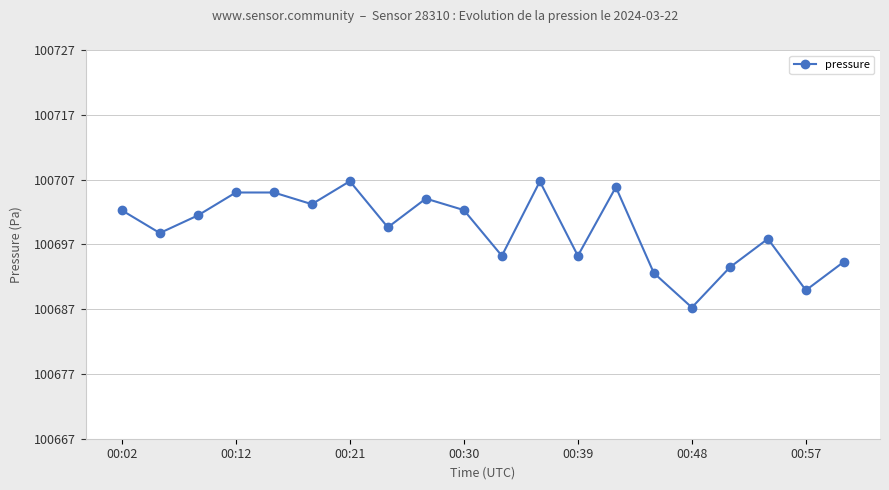

What is the difference between the second highest and second lowest values?

16.6